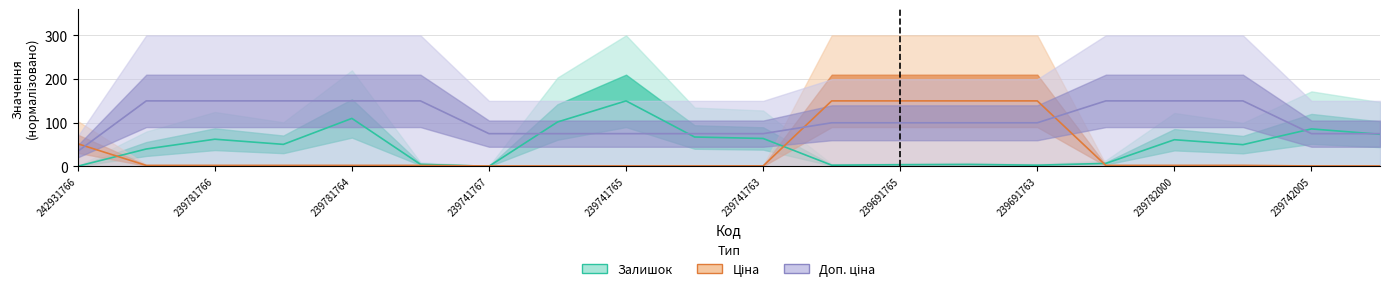

Which category has the lowest value in the Доп. ціна series?

242931766